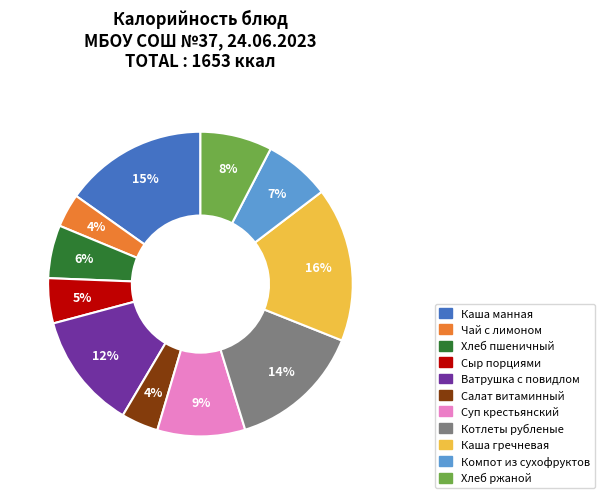

Does any single category account for the majority?

No